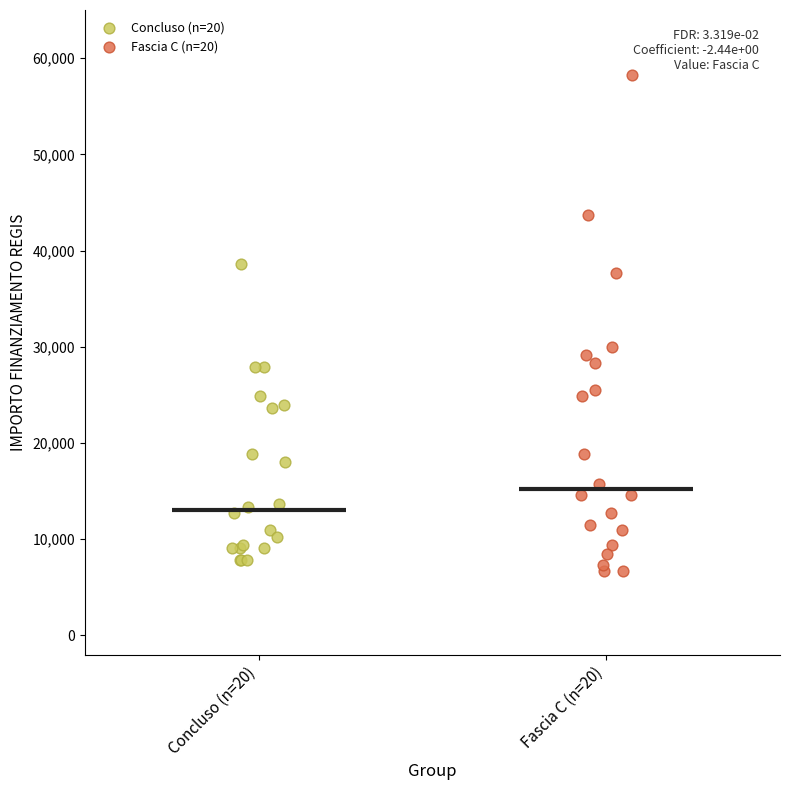

Which series reaches the minimum Y coordinate?

Fascia C (n=20)